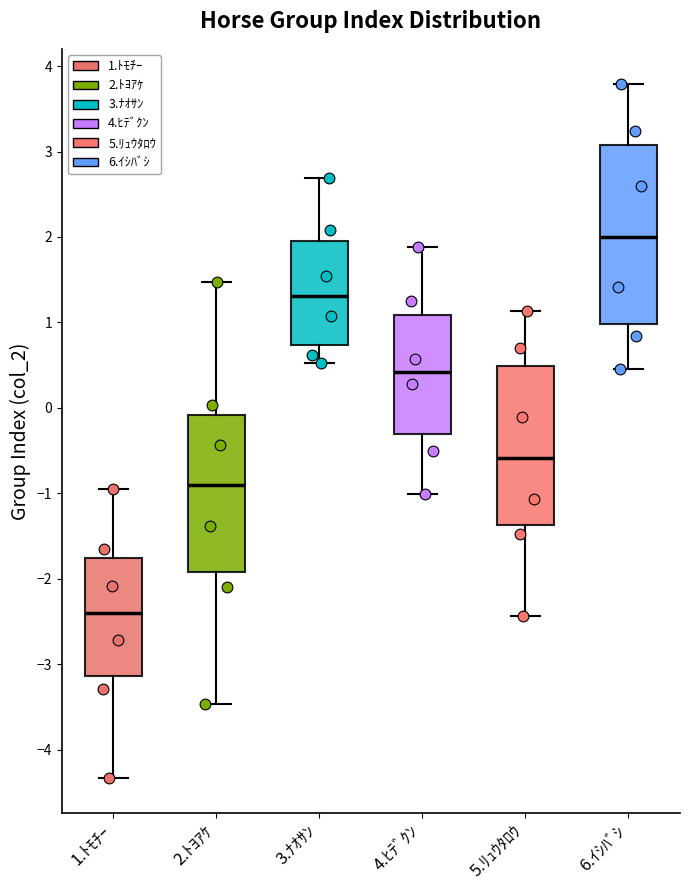

Reading left to right, read every box against the y-axis: the position of its median line, the range the box covers, and the ends of its whiskers. The values are not printed on the chart, so give them approximately, as read against the axis.

1.ﾄﾓﾁｰ: median -2.4, box -3.1 to -1.8, whiskers -4.3 to -0.9
2.ﾄﾖｱｹ: median -0.9, box -1.9 to -0.1, whiskers -3.5 to 1.5
3.ﾅｵｻﾝ: median 1.3, box 0.7 to 1.9, whiskers 0.5 to 2.7
4.ﾋﾃﾞｸﾝ: median 0.4, box -0.3 to 1.1, whiskers -1.0 to 1.9
5.ﾘｭｳﾀﾛｳ: median -0.6, box -1.4 to 0.5, whiskers -2.4 to 1.1
6.ｲｼﾊﾞｼ: median 2.0, box 1.0 to 3.1, whiskers 0.5 to 3.8